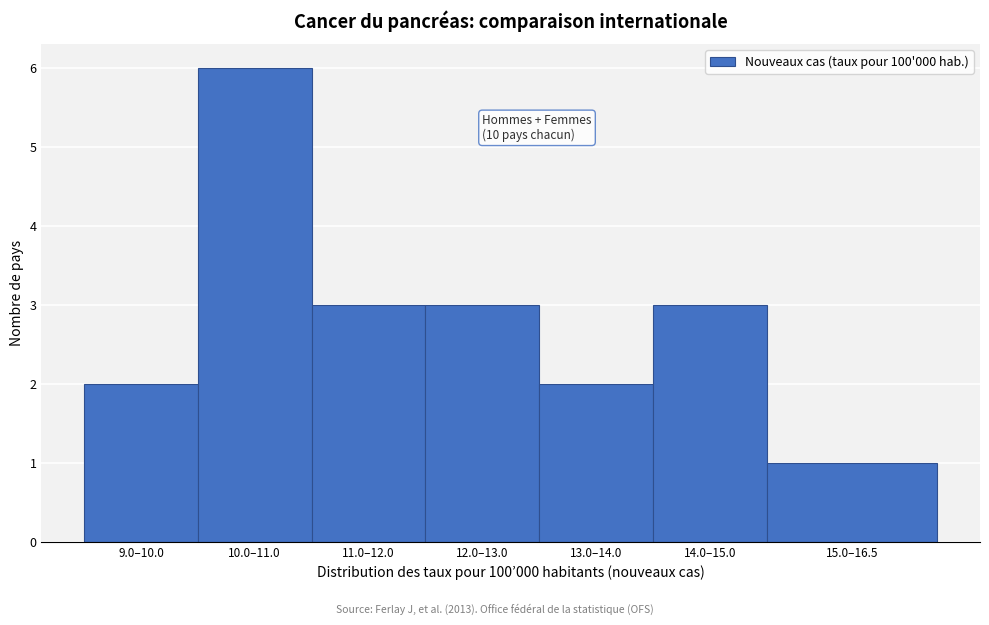

Reading left to right, what are all the values shown in this chart?

2	6	3	3	2	3	1